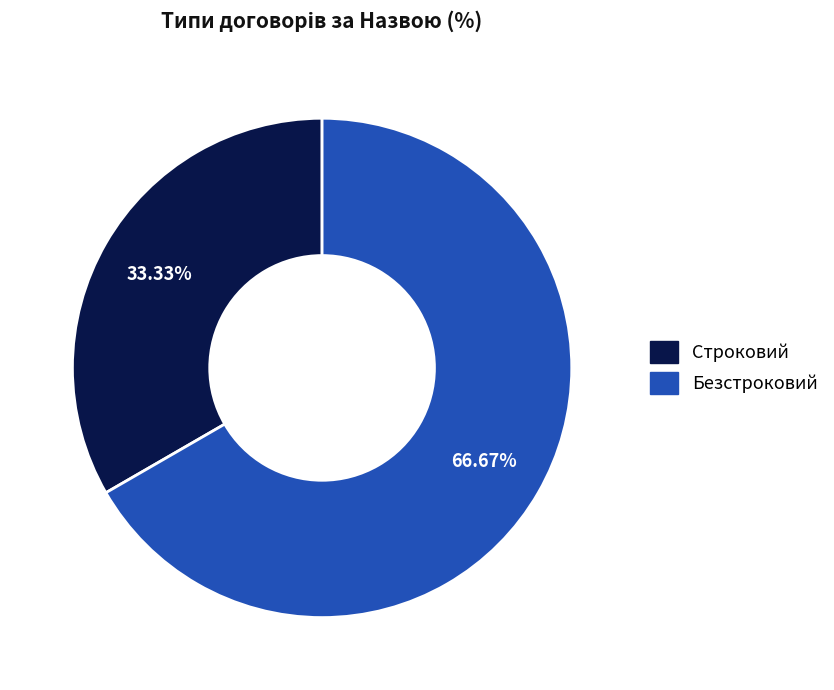

To the nearest percent, what is the difference between the Безстроковий and Строковий slice percentages?

33%